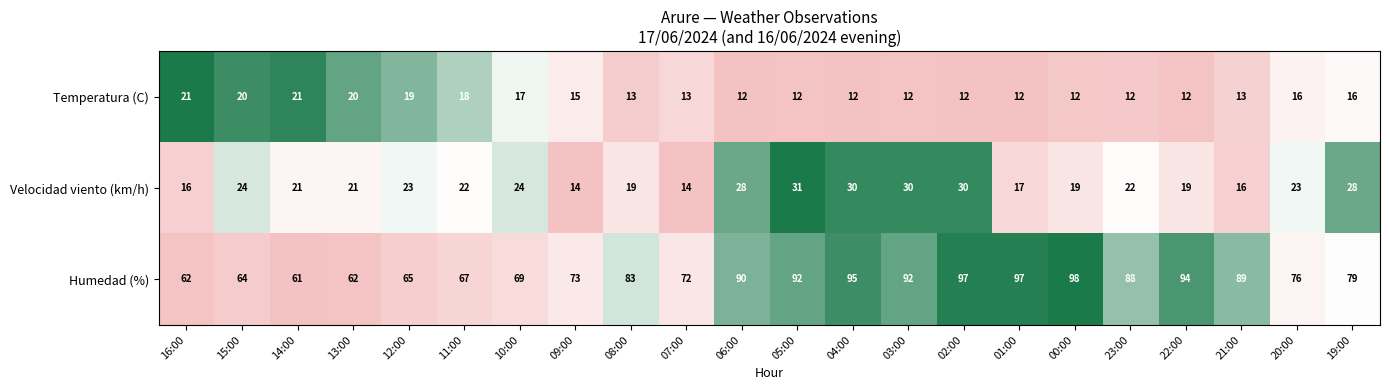

What is the total value across all series at 06:00?

130